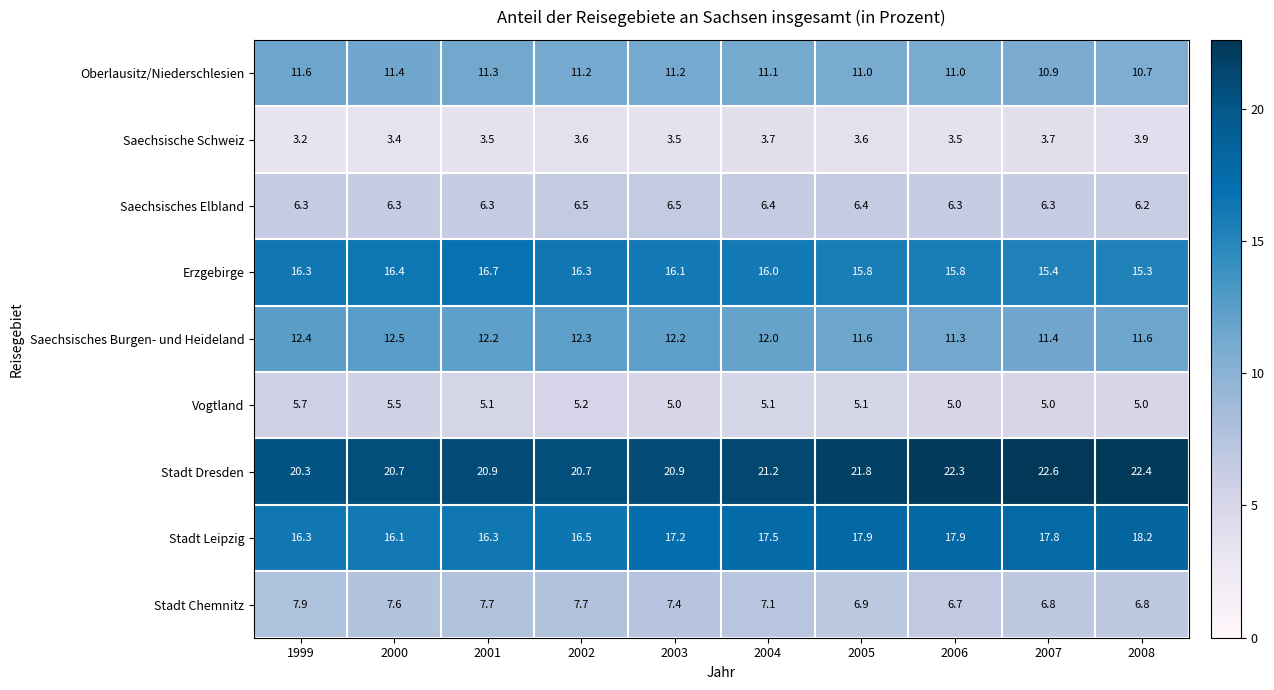

Which series has the largest range (max minus min)?

Stadt Dresden